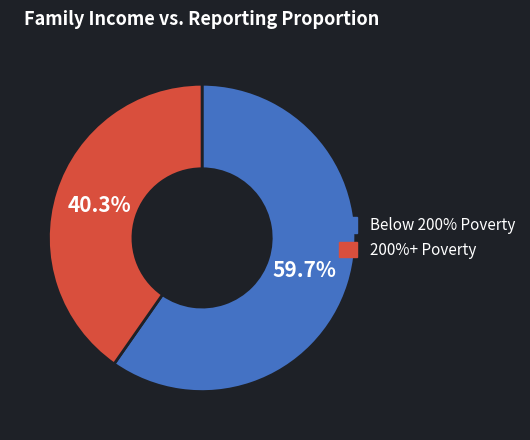

Does any single category account for the majority?

Yes